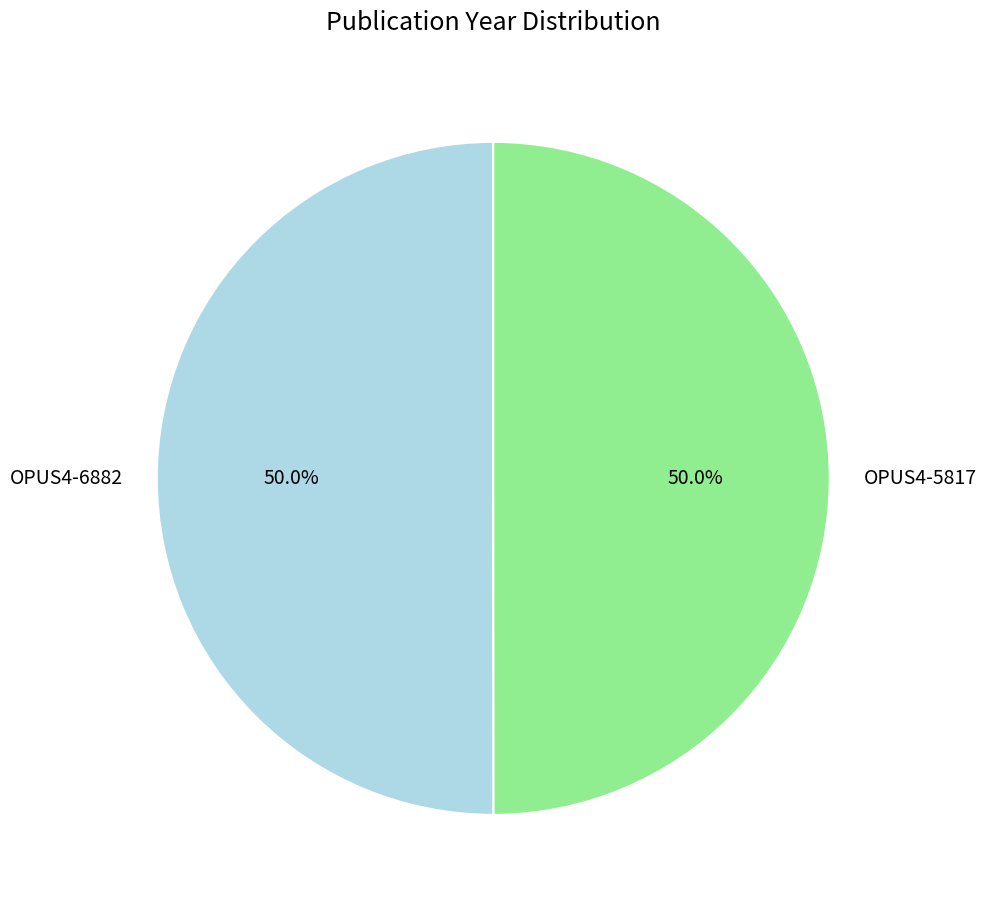

What percentage is the OPUS4-6882 slice, to the nearest percent?

50%